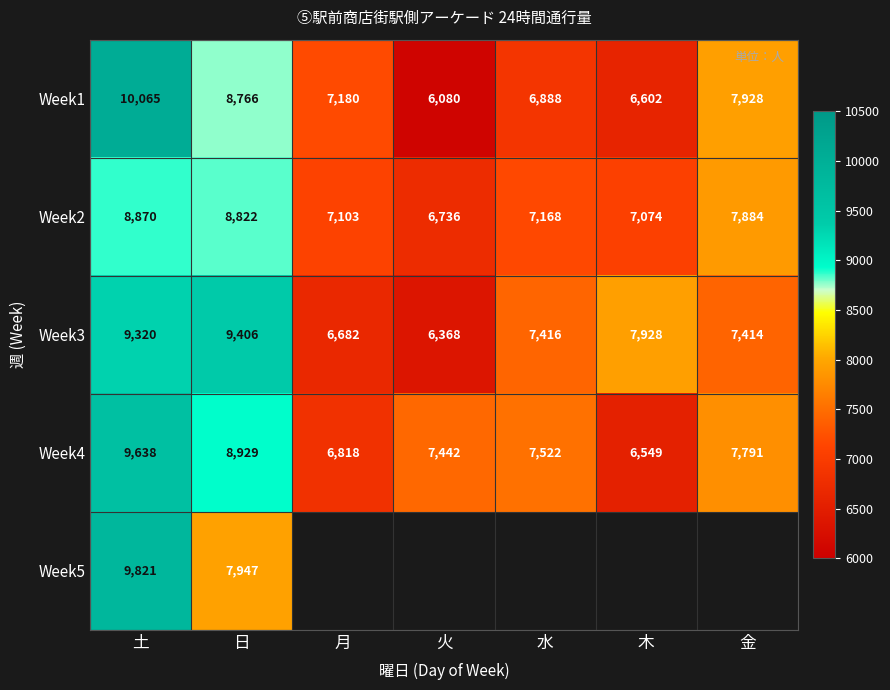

Which has a higher value, 水 or 月?

月